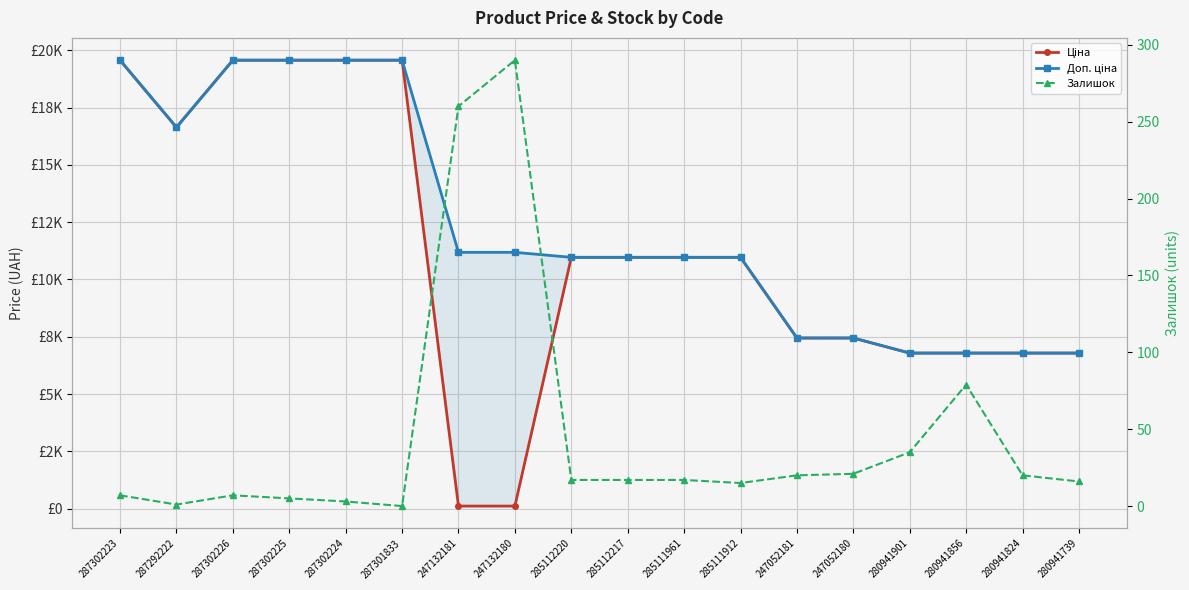

What is the highest value of the Залишок series?

290.0